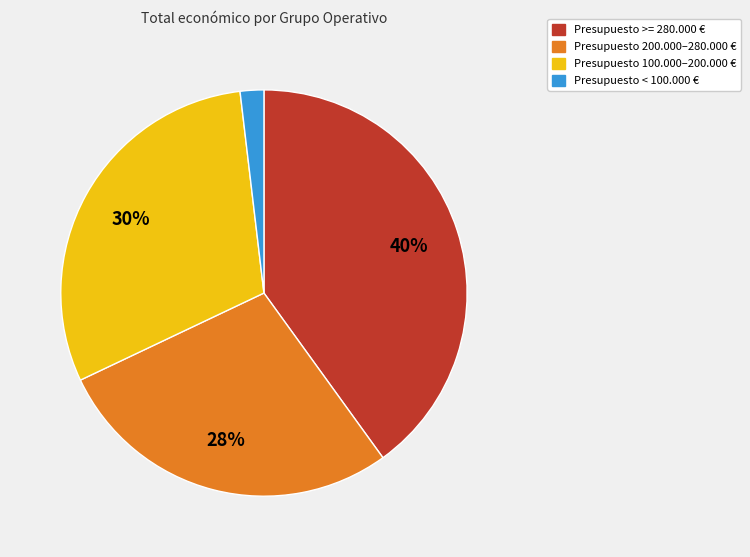

To the nearest percent, what is the average slice percentage?

25%